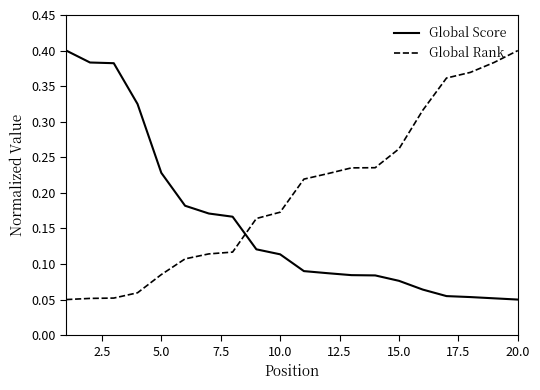

Which series ends up on top after the final intersection of Global Score and Global Rank?

Global Rank